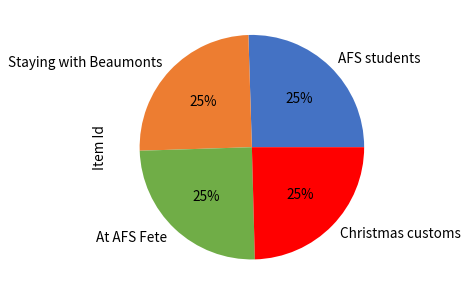

What is the ratio of the value at AFS students to the value at Christmas customs?

1.0